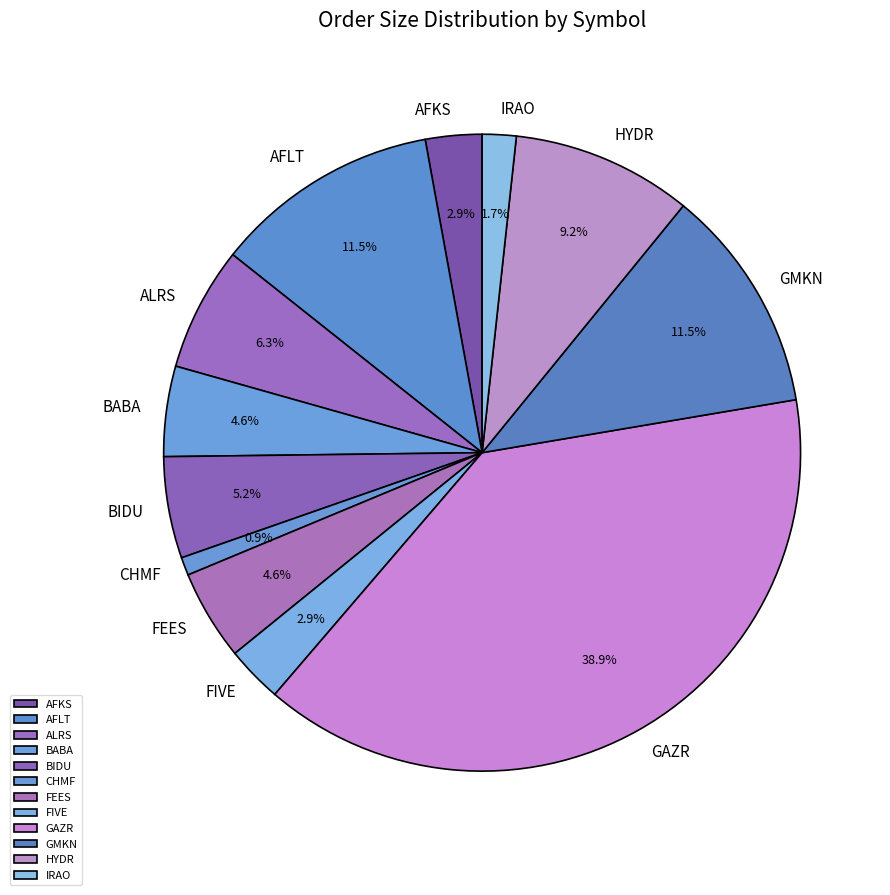

How much of the chart is everything except AFKS?

97.1%